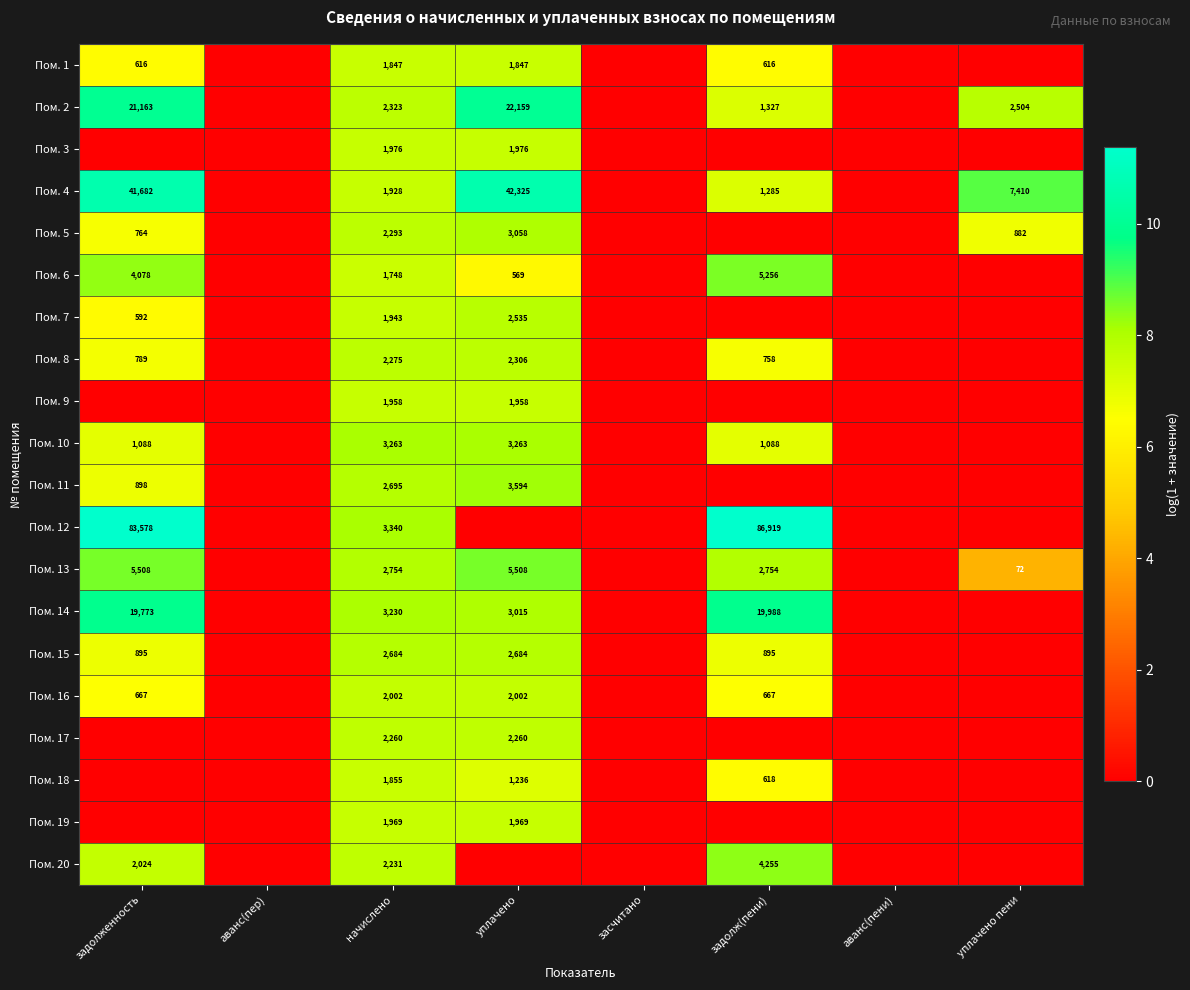

What is the difference between the highest and lowest values at начислено?

1592